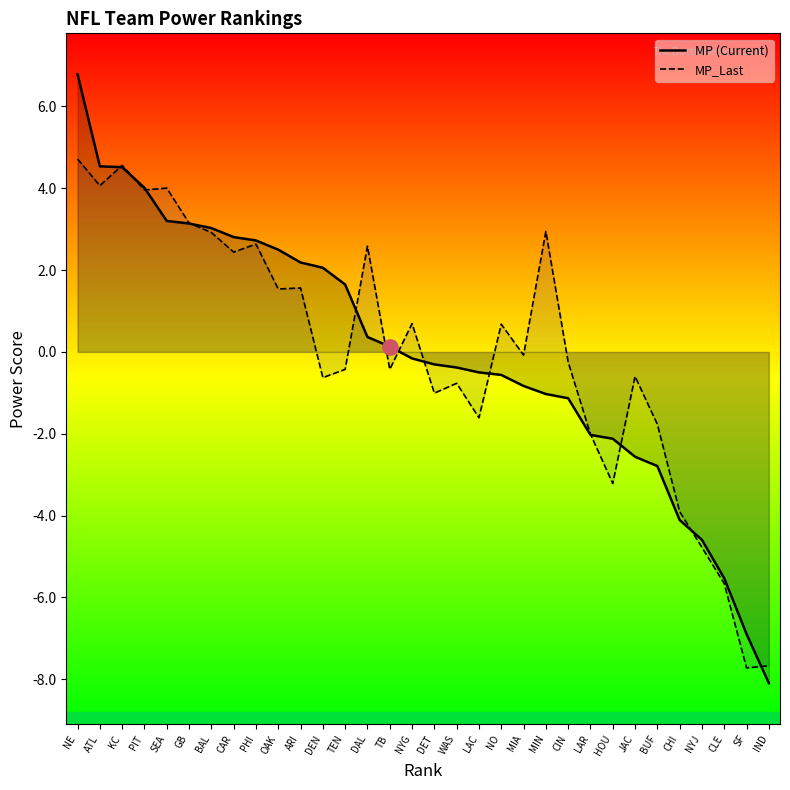

How many lines are shown in the chart?

2